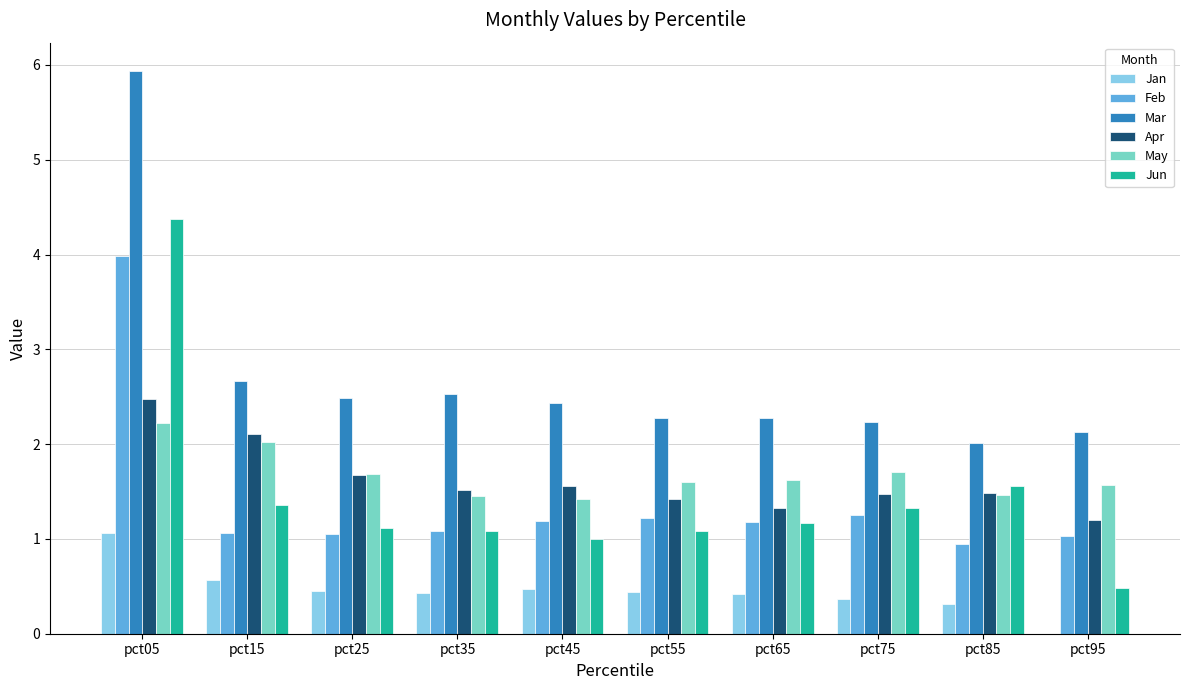

What is the total value across all series at pct35?

8.1